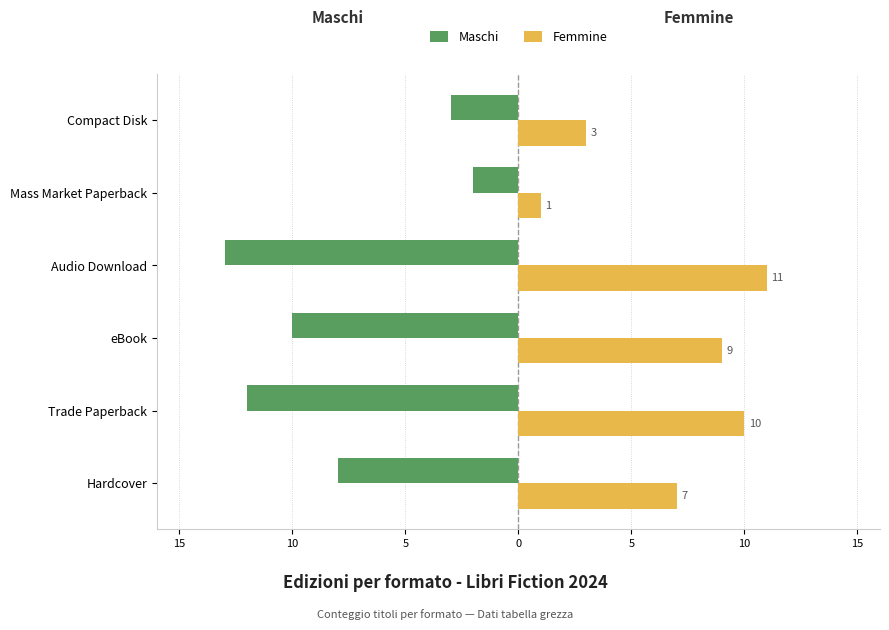

What is the maximum value for Femmine?

11